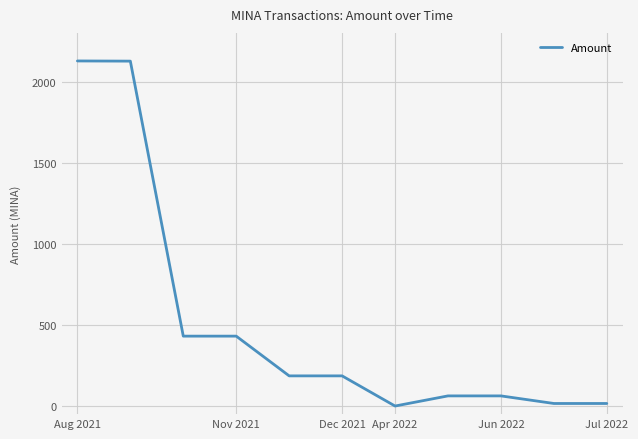

What is the difference between the maximum and minimum values?

2127.0